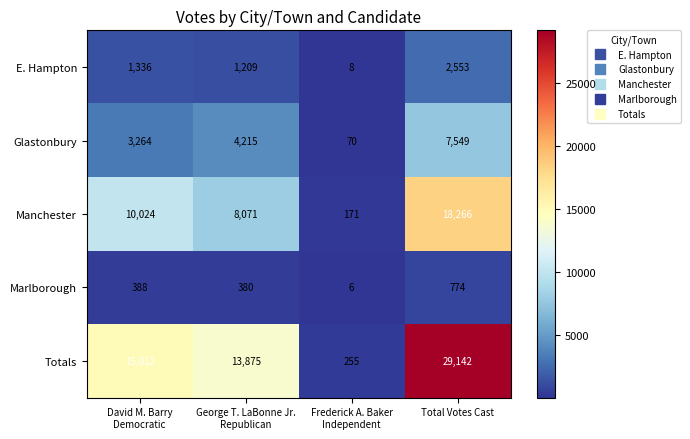

The Glastonbury series shows 7549 at Total Votes Cast. True or false?

True